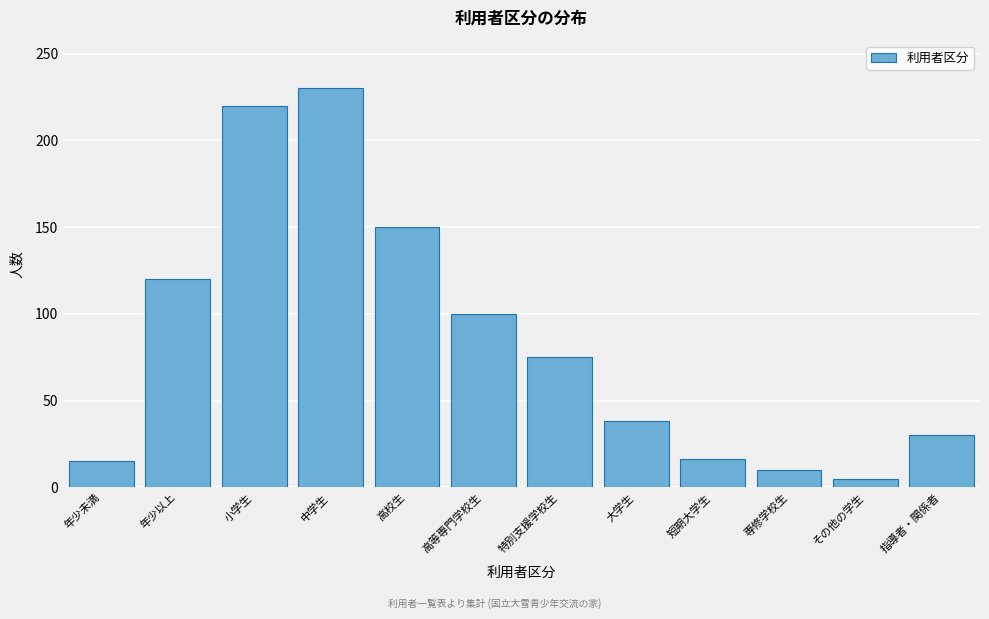

At which label is the value closest to 117?

年少以上